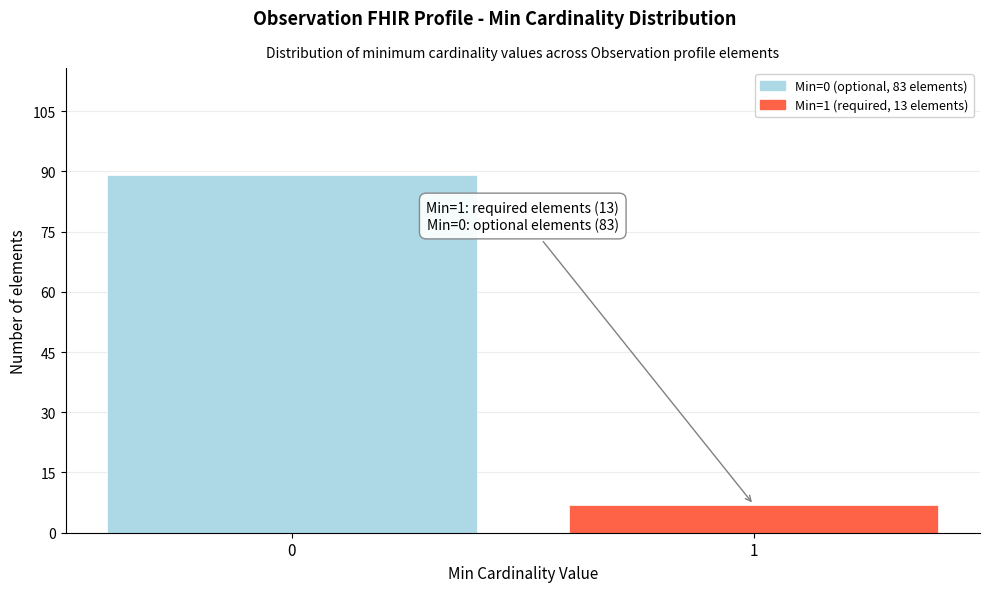

Reading right to left, what are all the values shown in this chart?

7	89